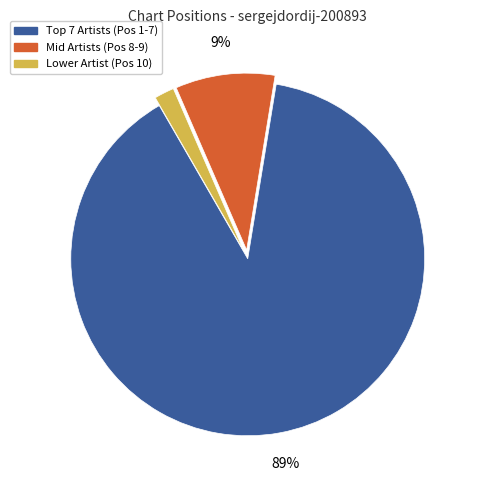

To the nearest percent, what is the average slice percentage?

33%